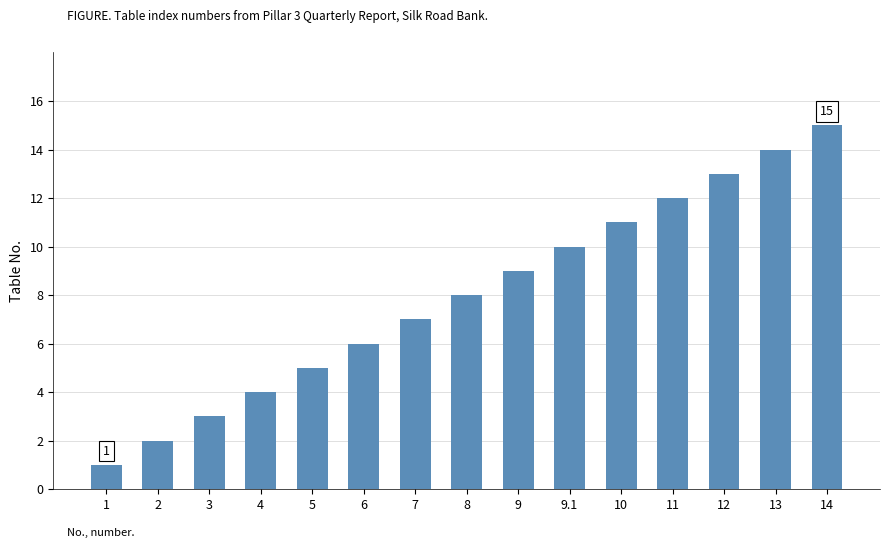

Count the number of categories in the chart.

15